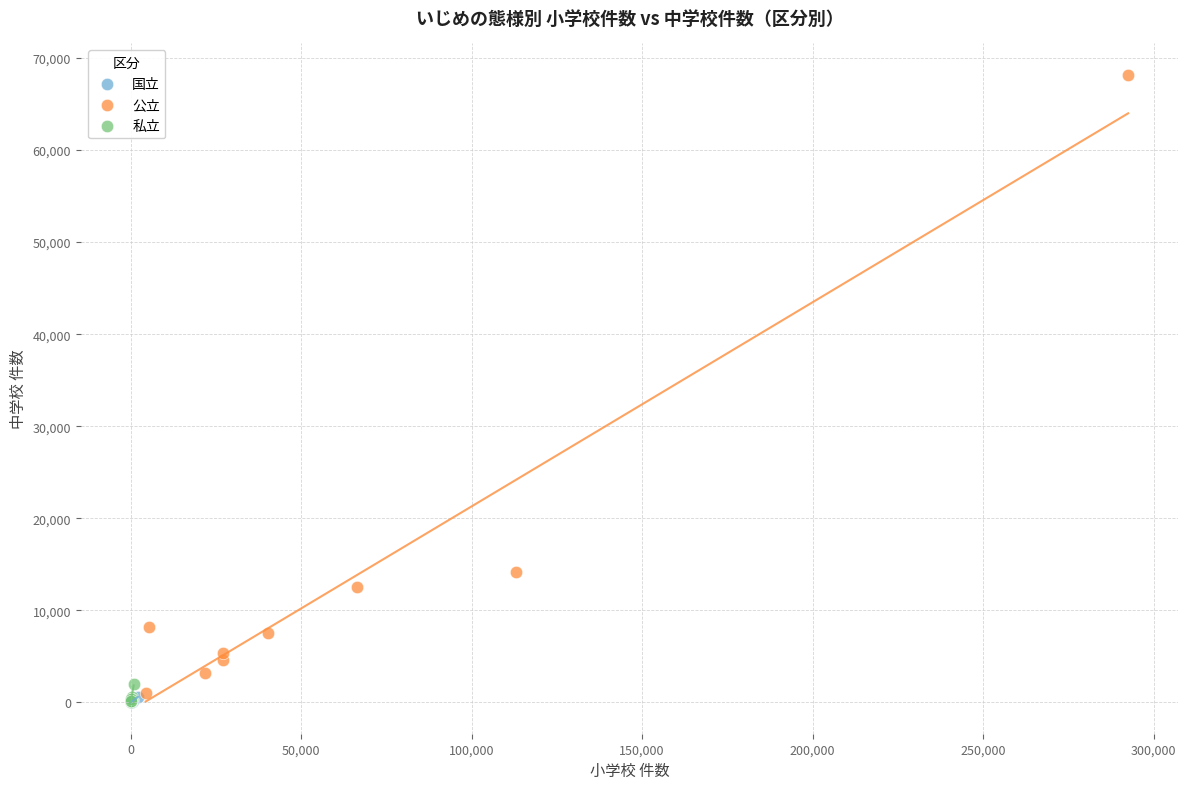

Which series reaches the maximum Y coordinate?

公立